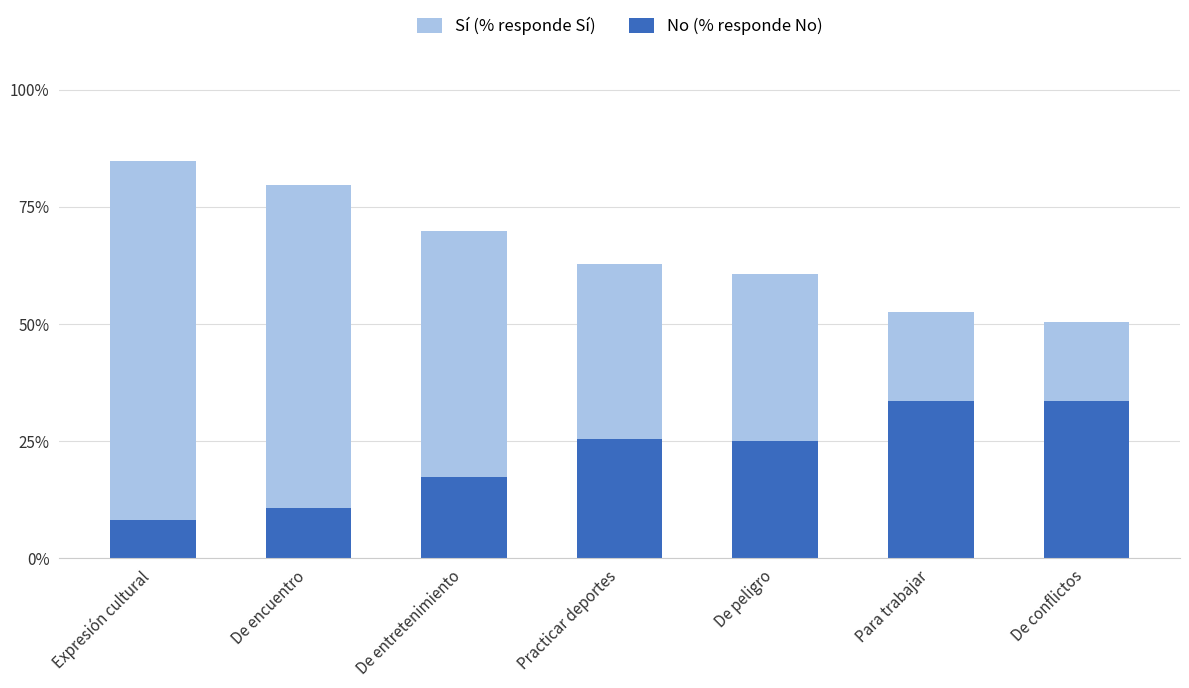

Does the chart contain any negative values?

No